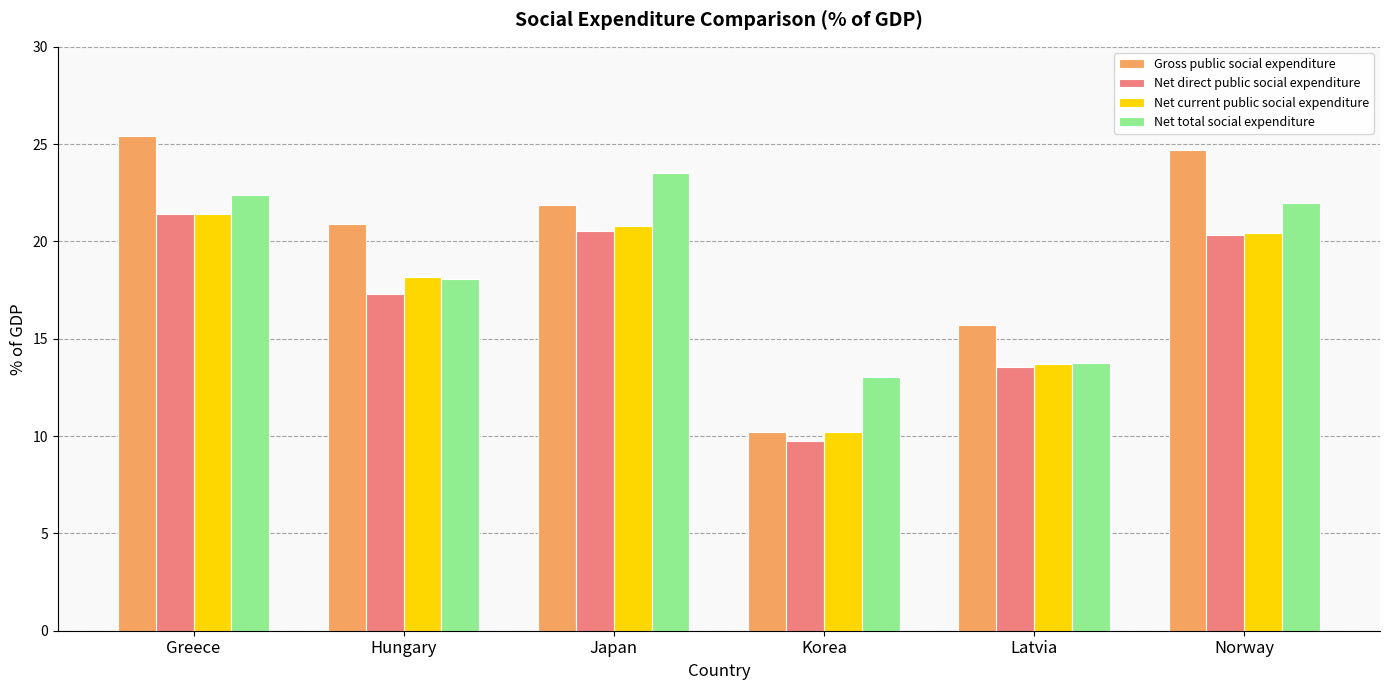

Which series has the largest total across all categories?

Gross public social expenditure